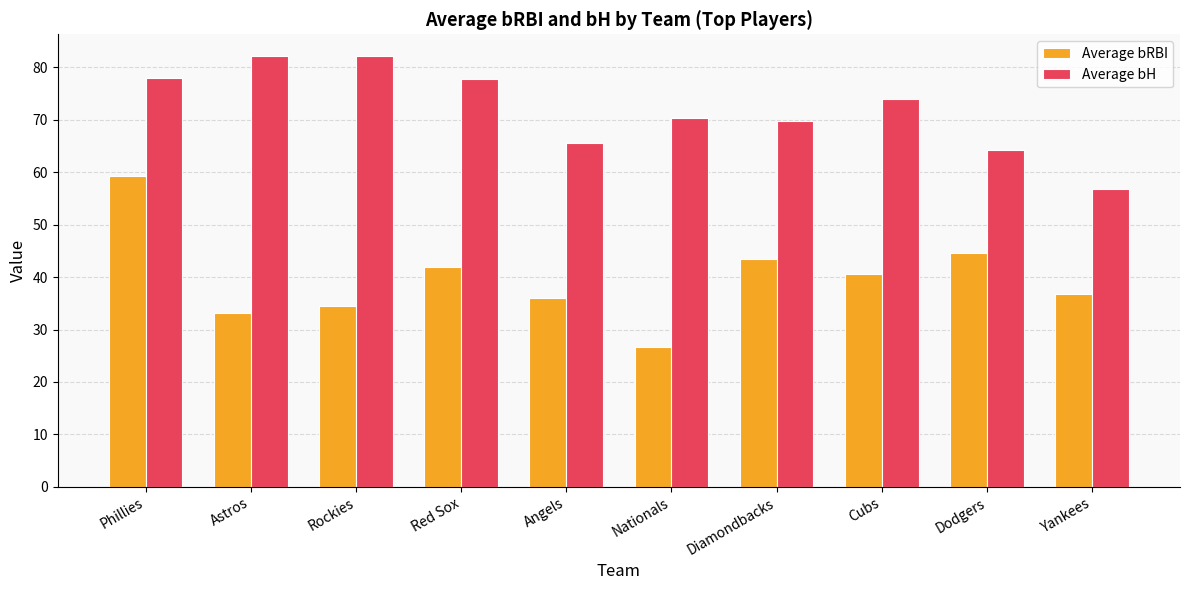

What is the approximate value of Average bH at Red Sox?

77.8